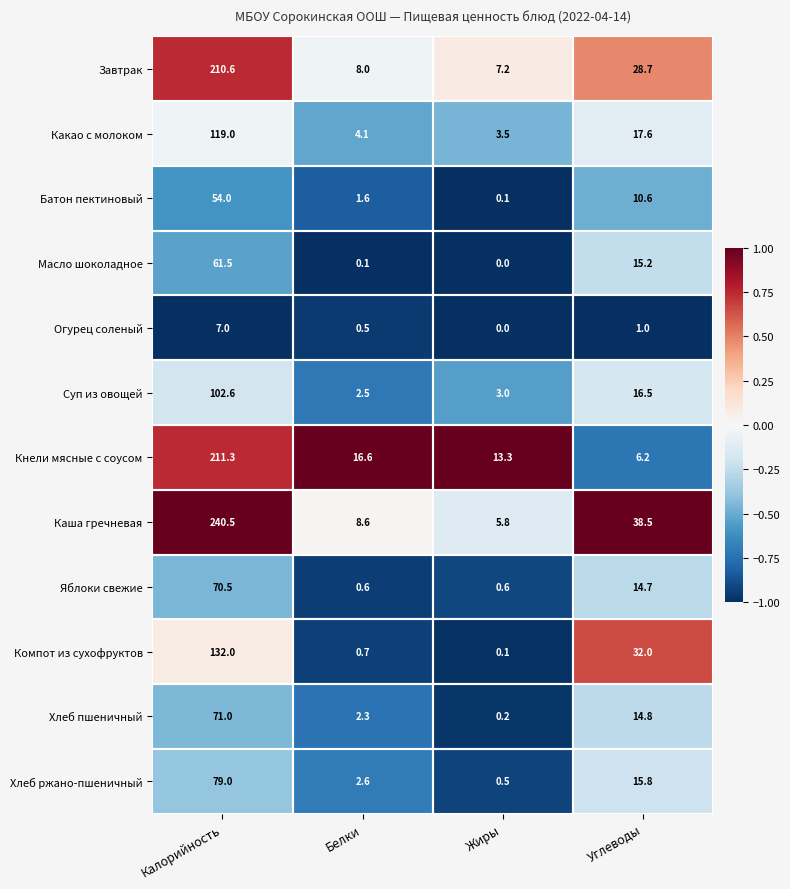

The Компот из сухофруктов series shows 1.1 at Белки. True or false?

False